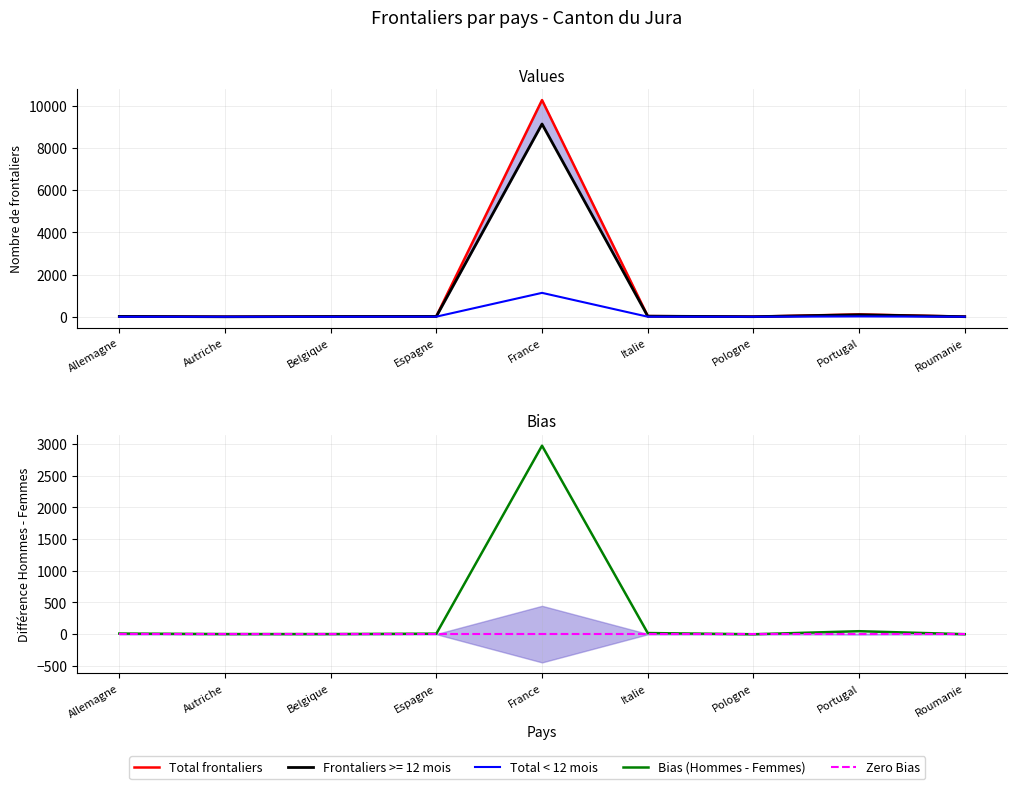

Is this an area chart (filled region under the line)?

No